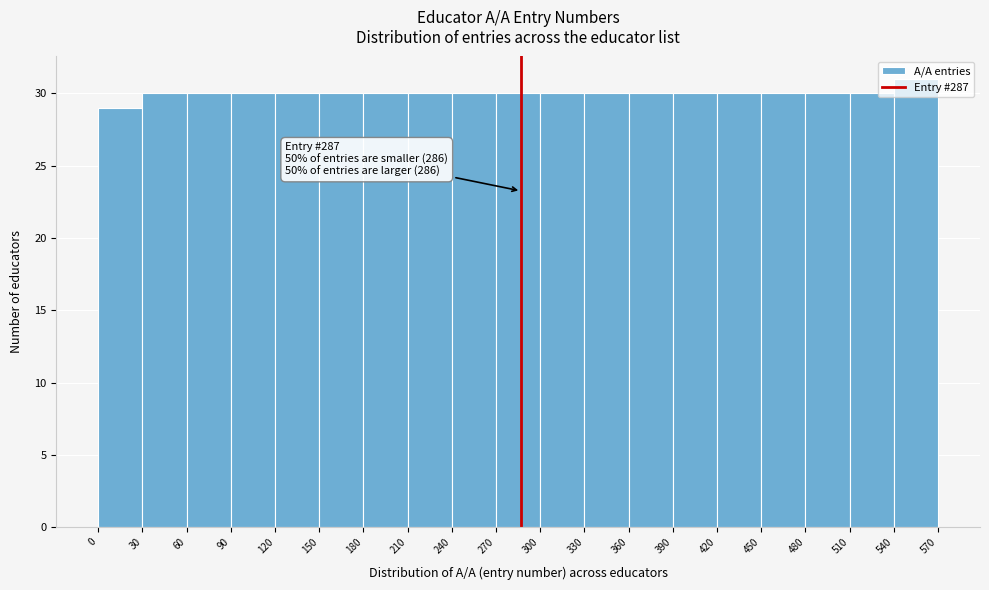

Over which range of the x-axis is the bar tallest?

540 to 570